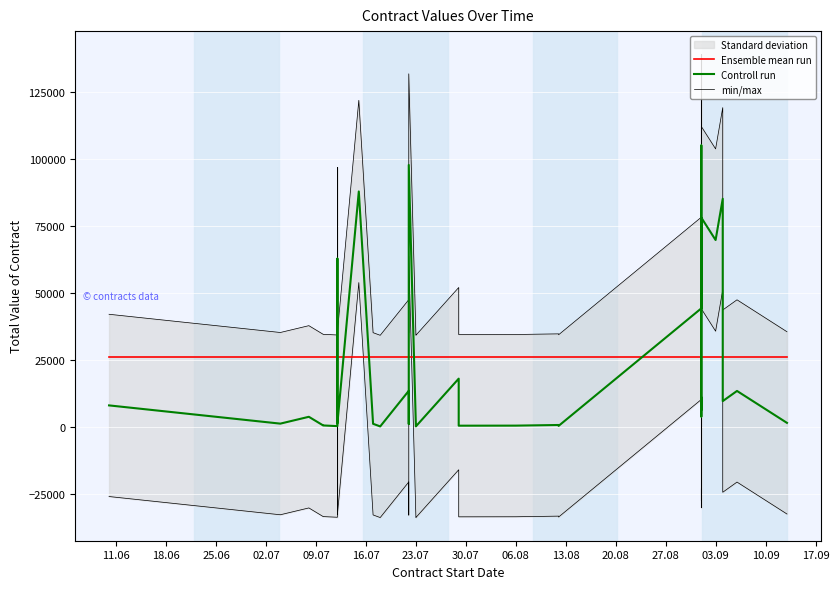

What is the highest value of the Ensemble mean run series?

26154.3